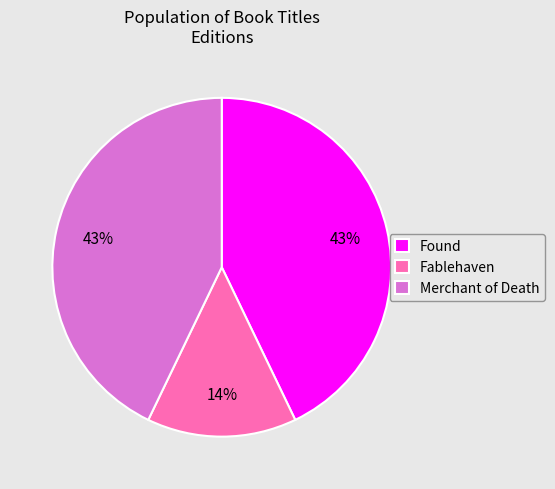

To the nearest percent, what portion does Merchant of Death represent?

43%